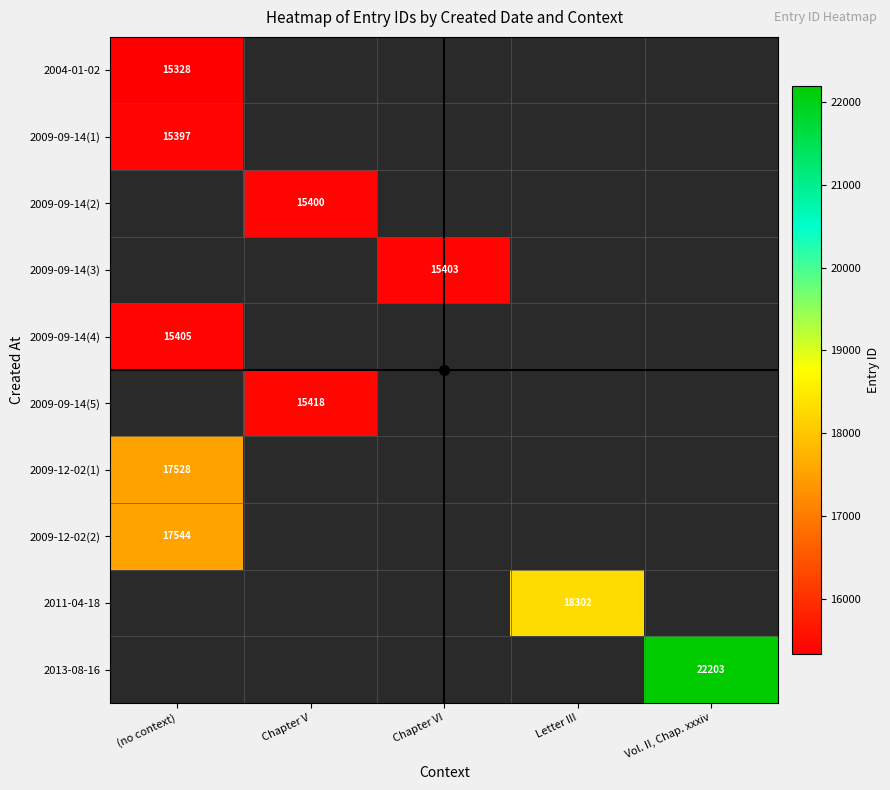

Rank the series by their average value, from lowest to highest.

2004-01-02, 2009-09-14(1), 2009-09-14(2), 2009-09-14(3), 2009-09-14(4), 2009-09-14(5), 2009-12-02(1), 2009-12-02(2), 2011-04-18, 2013-08-16